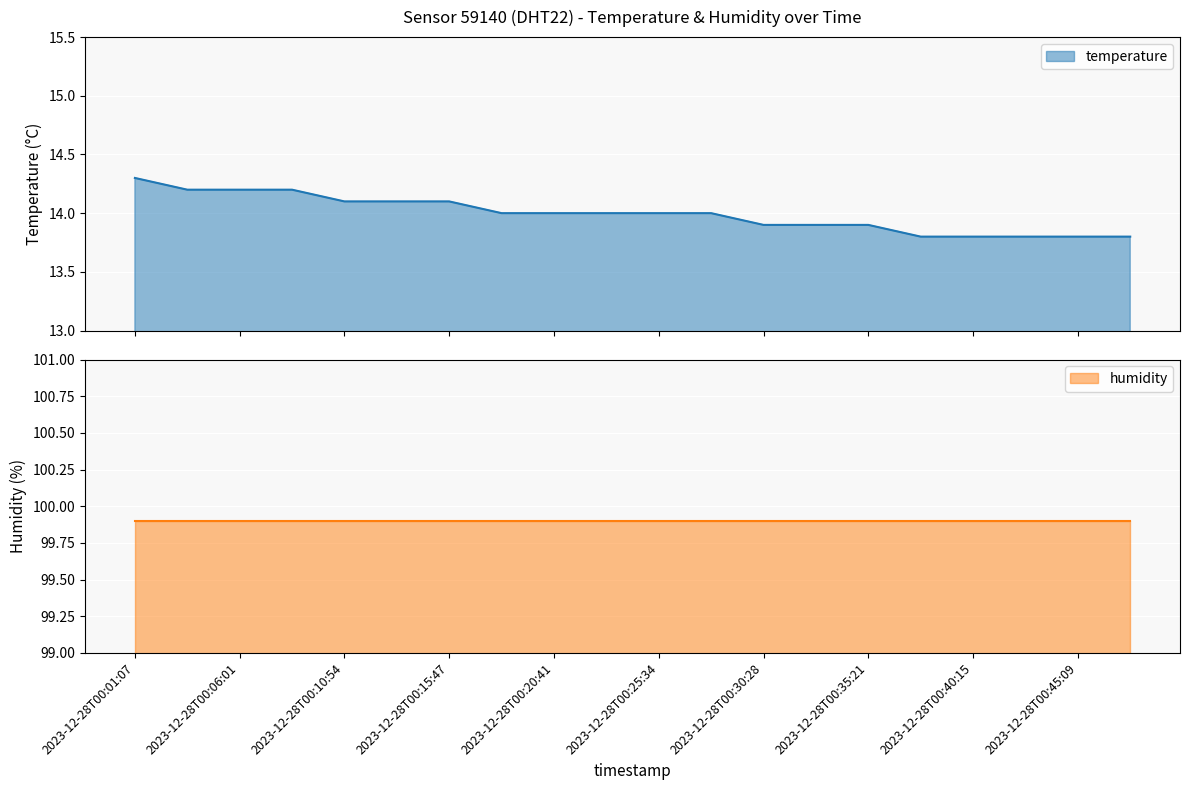

Reading right to left, list all the values displayed in this chart.

2023-12-28T00:47:36=13.8	2023-12-28T00:45:09=13.8	2023-12-28T00:42:42=13.8	2023-12-28T00:40:15=13.8	2023-12-28T00:37:48=13.8	2023-12-28T00:35:21=13.9	2023-12-28T00:32:54=13.9	2023-12-28T00:30:28=13.9	2023-12-28T00:28:01=14.0	2023-12-28T00:25:34=14.0	2023-12-28T00:23:08=14.0	2023-12-28T00:20:41=14.0	2023-12-28T00:18:14=14.0	2023-12-28T00:15:47=14.1	2023-12-28T00:13:21=14.1	2023-12-28T00:10:54=14.1	2023-12-28T00:08:27=14.2	2023-12-28T00:06:01=14.2	2023-12-28T00:03:34=14.2	2023-12-28T00:01:07=14.3